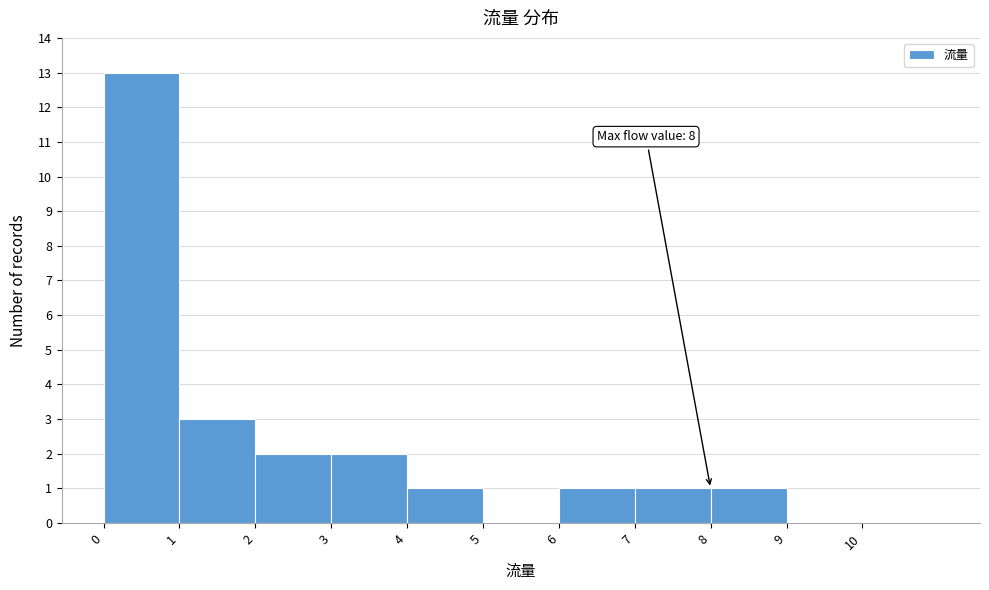

Over which range of the x-axis is the bar tallest?

0 to 1